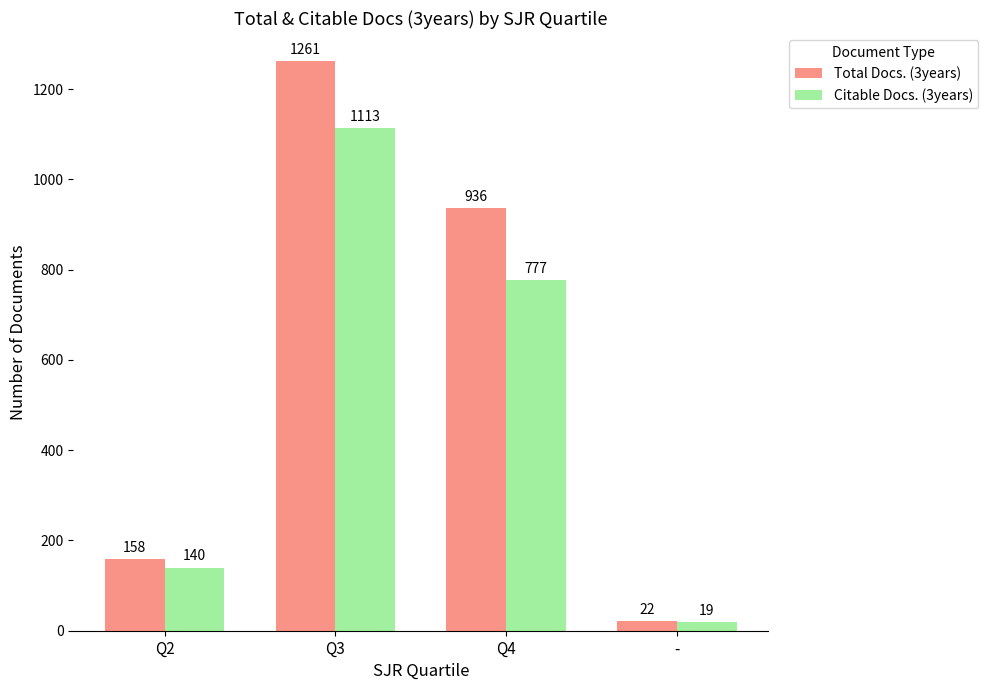

Rank the series at Q4 from highest to lowest value.

Total Docs. (3years), Citable Docs. (3years)